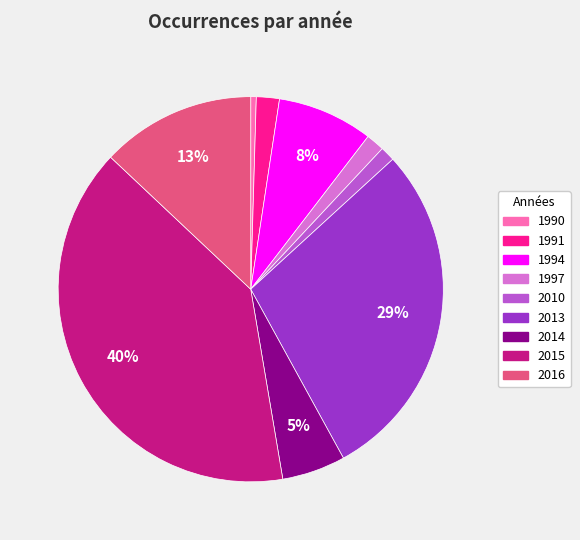

To the nearest percent, what is the average slice percentage?

11%